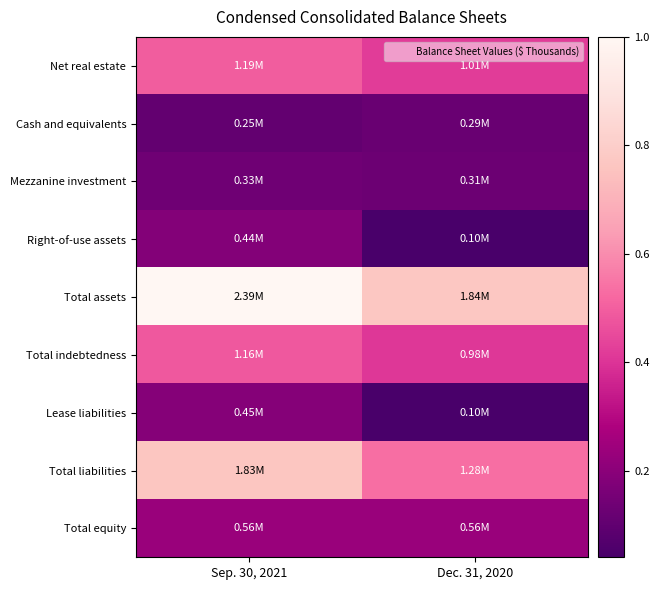

At which category is the sum across all series the highest?

Sep. 30, 2021